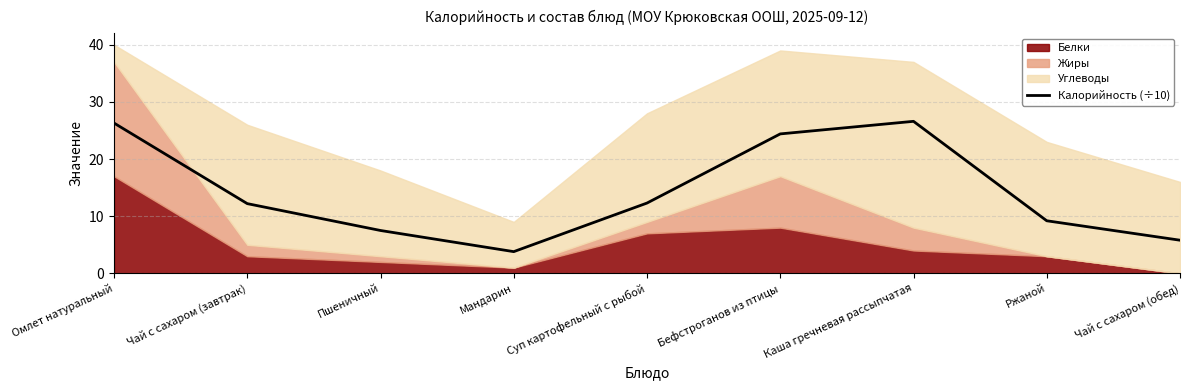

True or false: the data shows 5.8 at Чай с сахаром (обед).

True